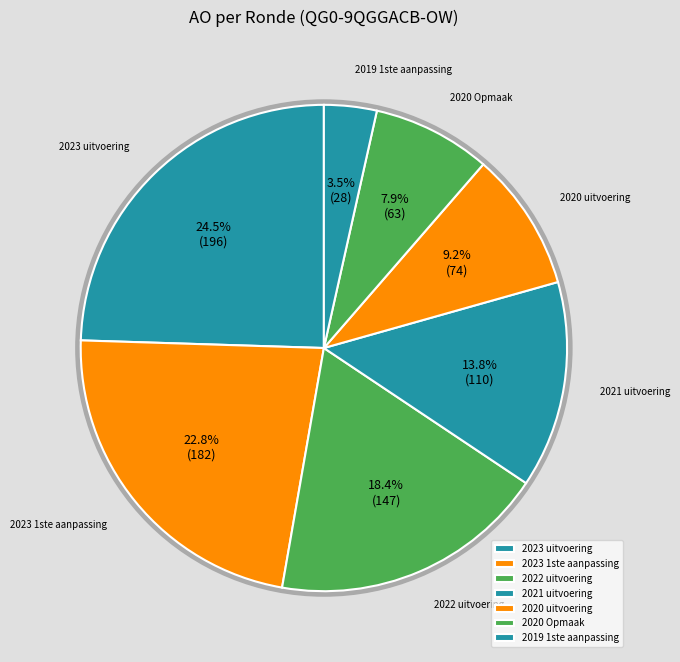

Which slice is the smallest?

2019 1ste aanpassing